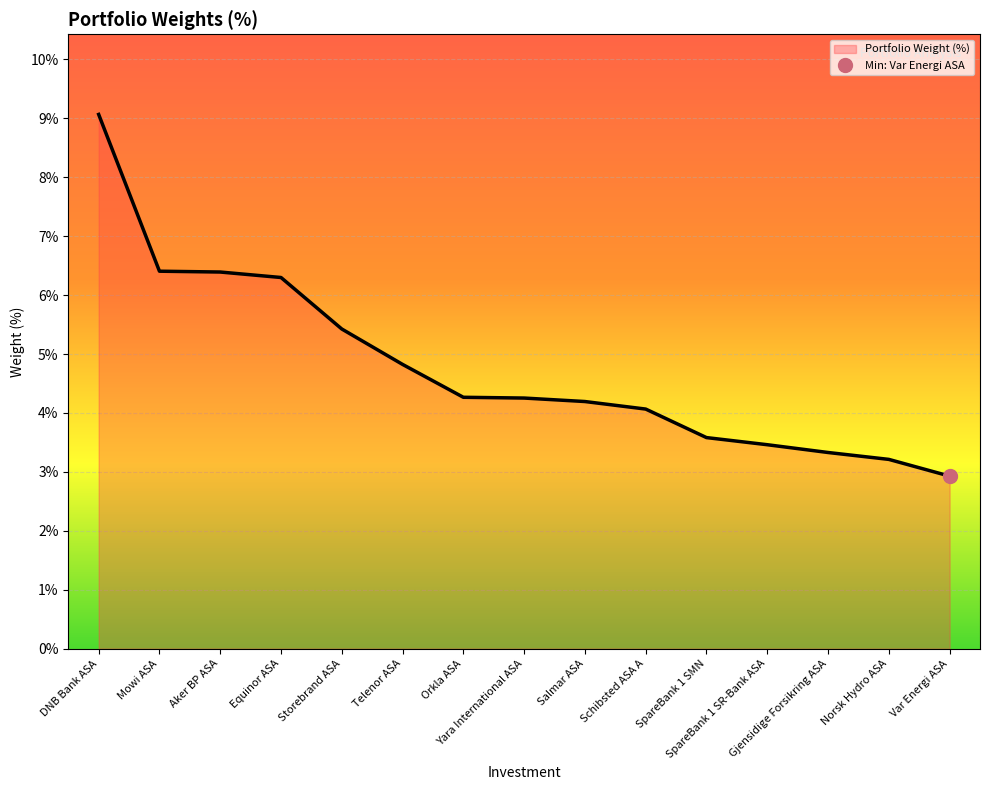

Count the number of values greater than 4.

10